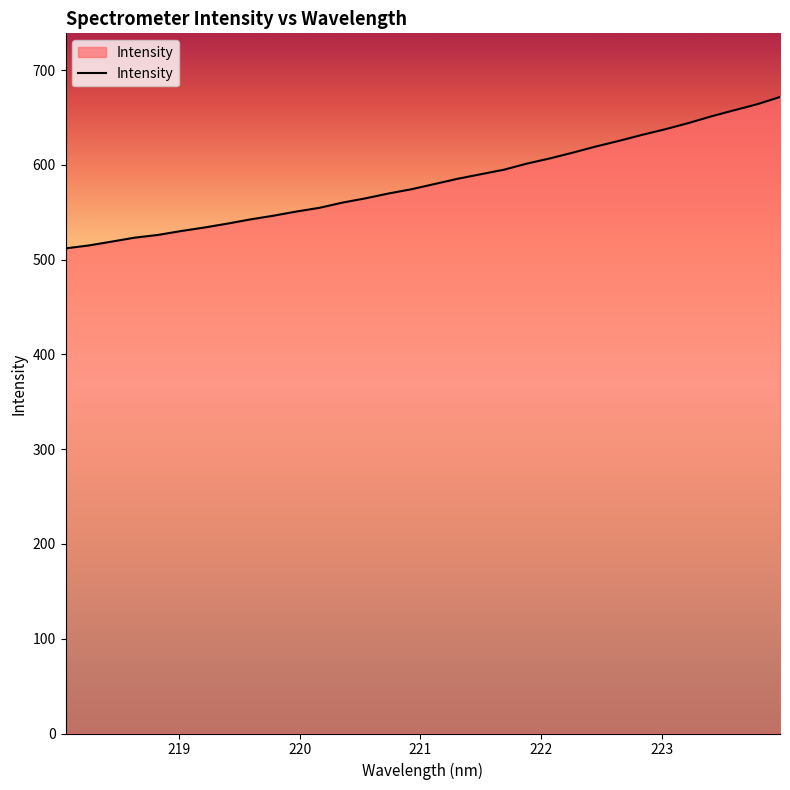

What is the average value?

582.3